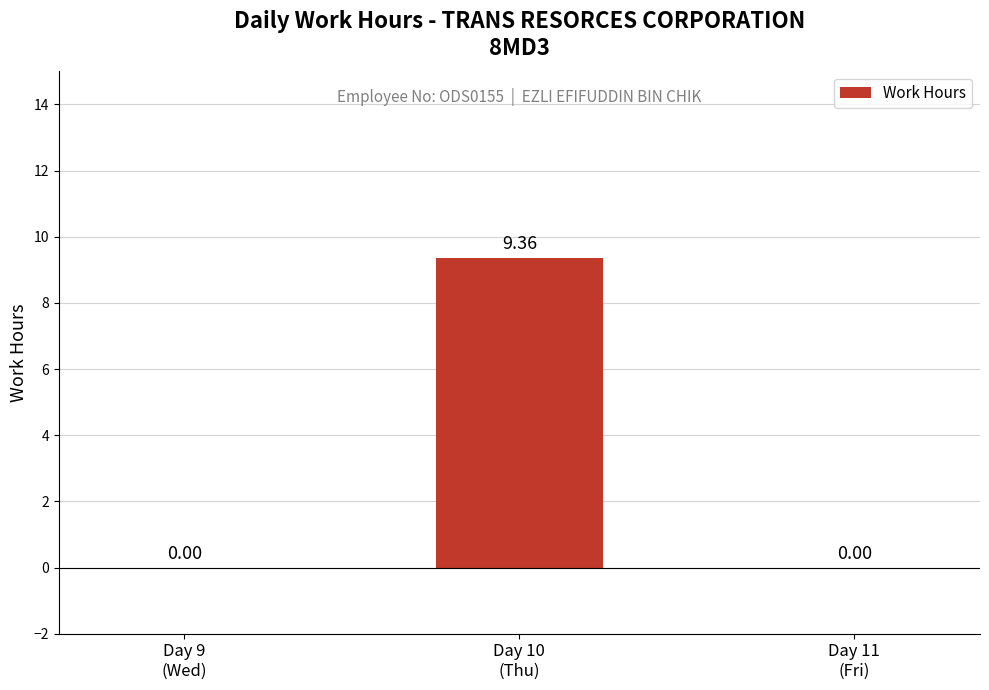

Count the number of values greater than 0.

1